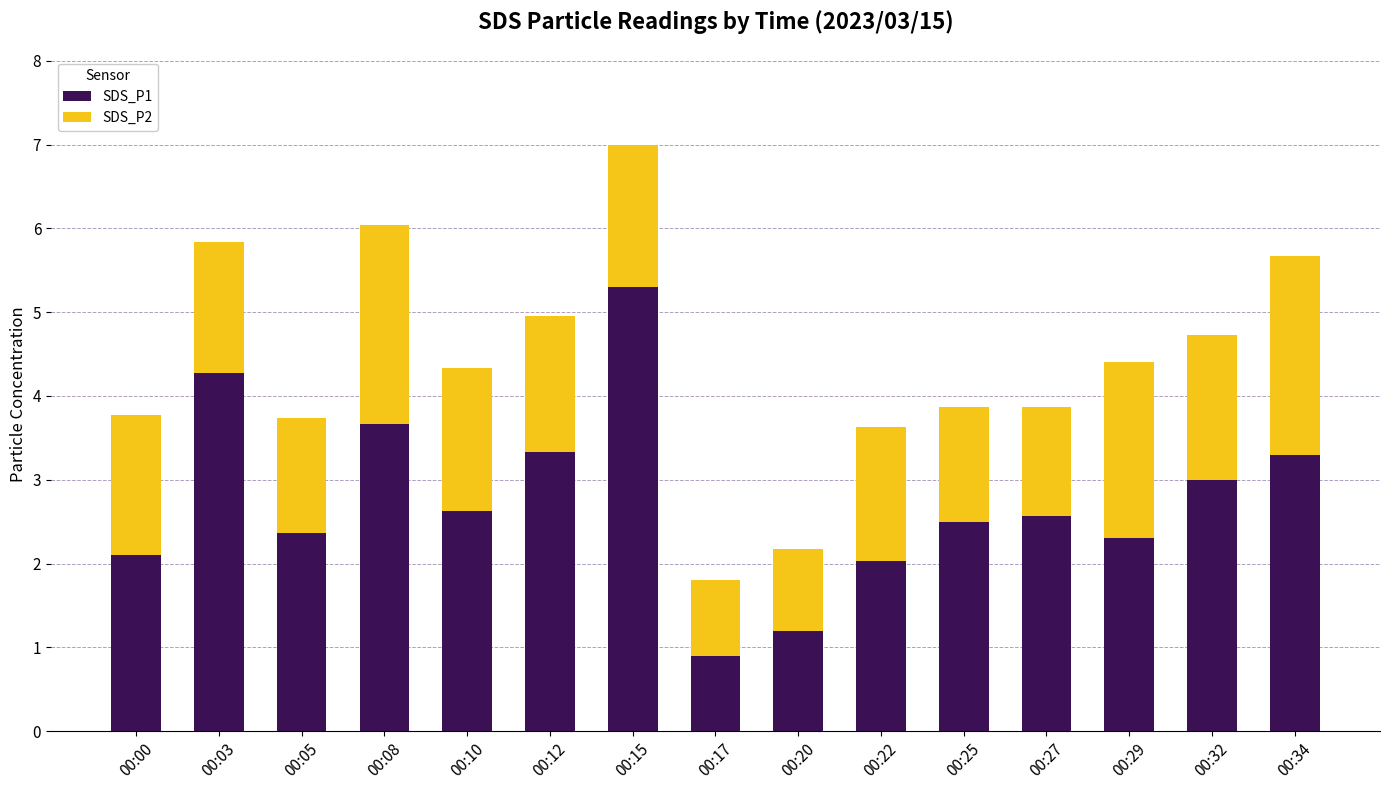

At which category is the sum across all series the highest?

00:15